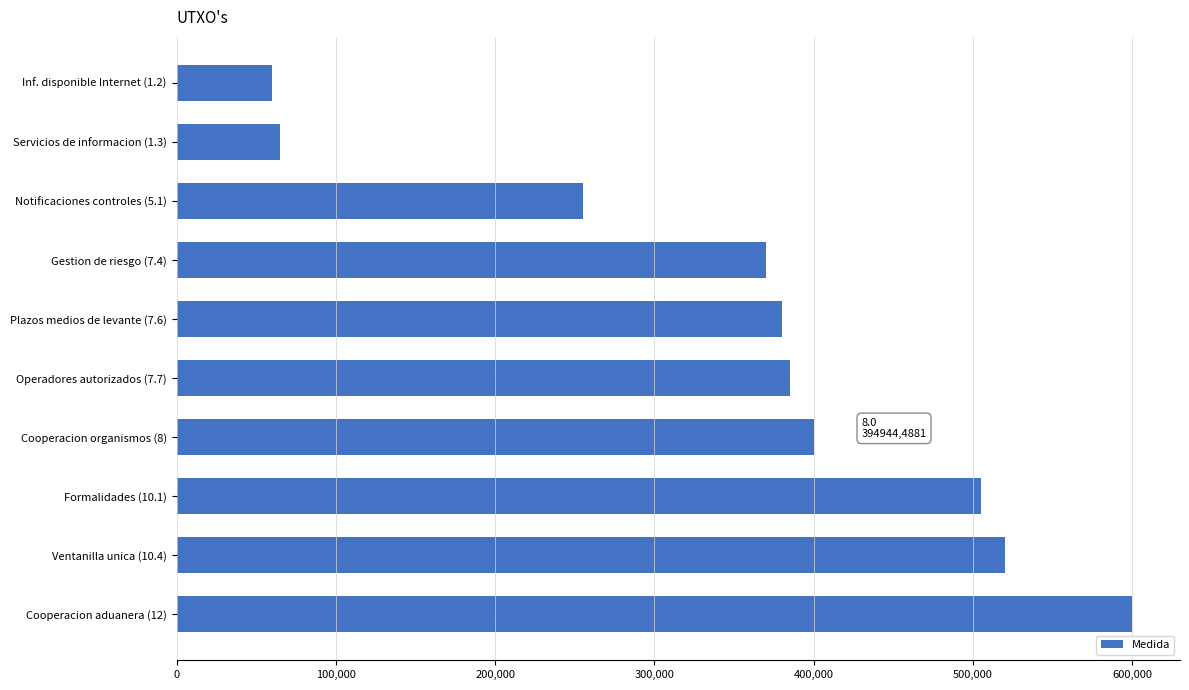

What is the average value?

354000.0